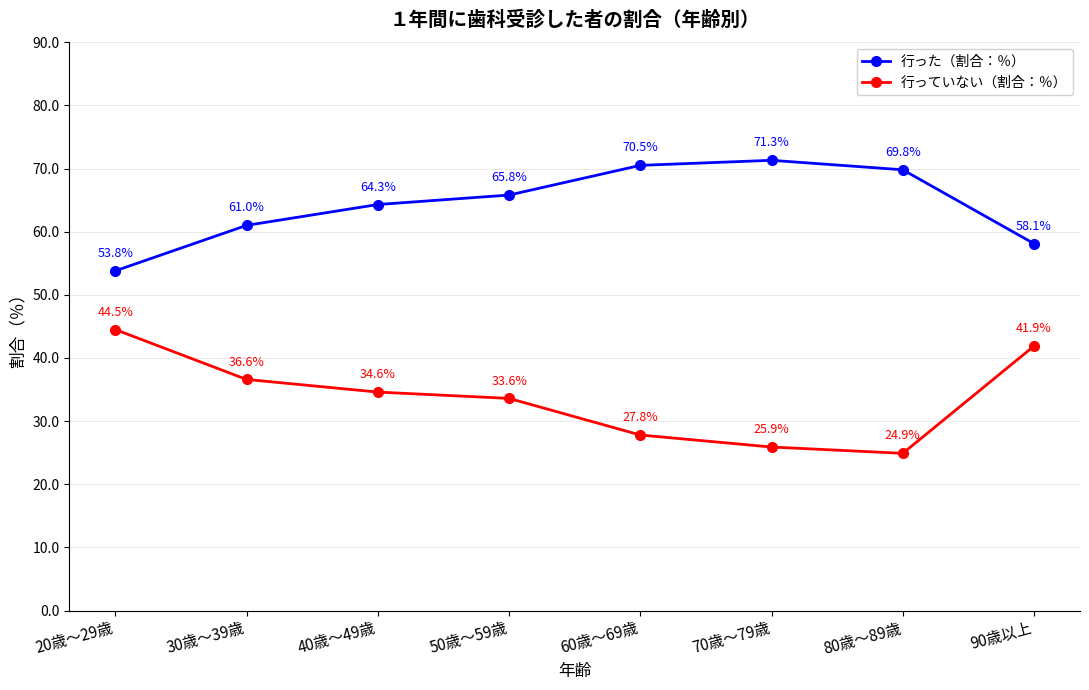

List the series in order of their peak value, lowest first.

行っていない（割合：％）, 行った（割合：％）